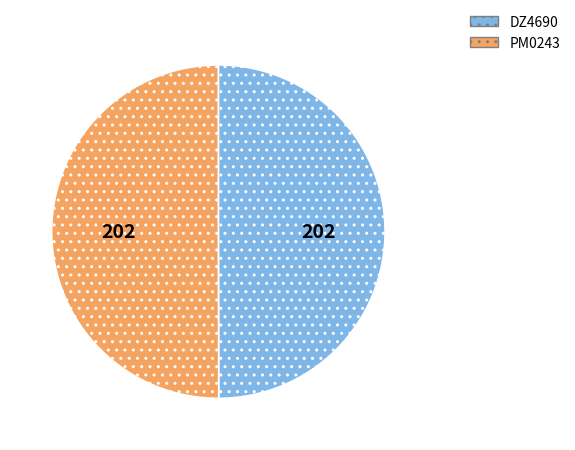

Do PM0243 and DZ4690 together represent more than half of the pie?

Yes